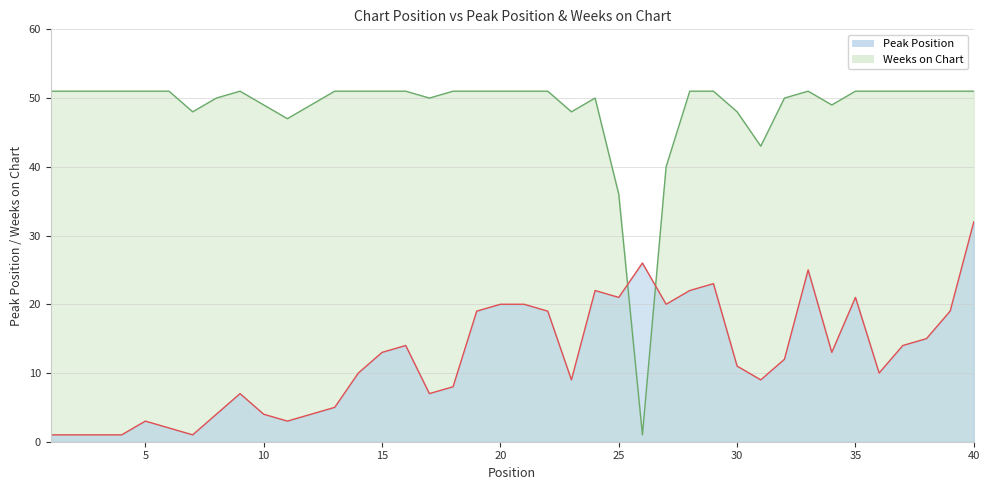

Which series has the widest spread of values?

Weeks on Chart